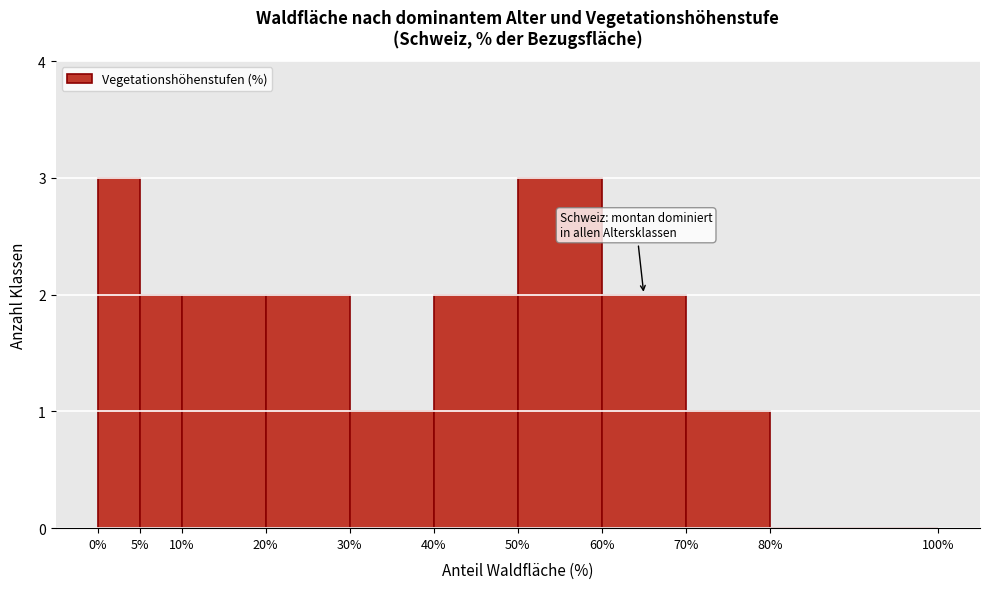

What is the height of the bar covering 5% to 10% on the x-axis? The values are not printed on the chart, so give them approximately, as read against the axis.

2